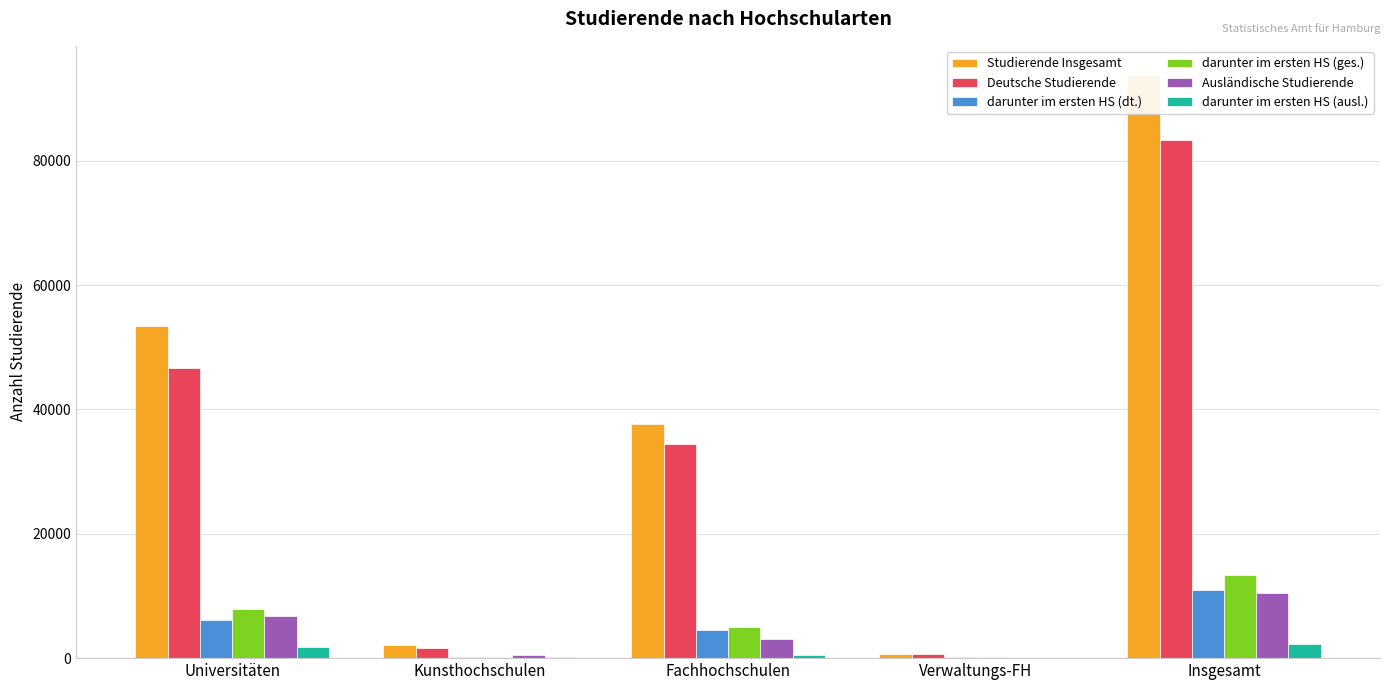

Which series has the largest total across all categories?

Studierende Insgesamt